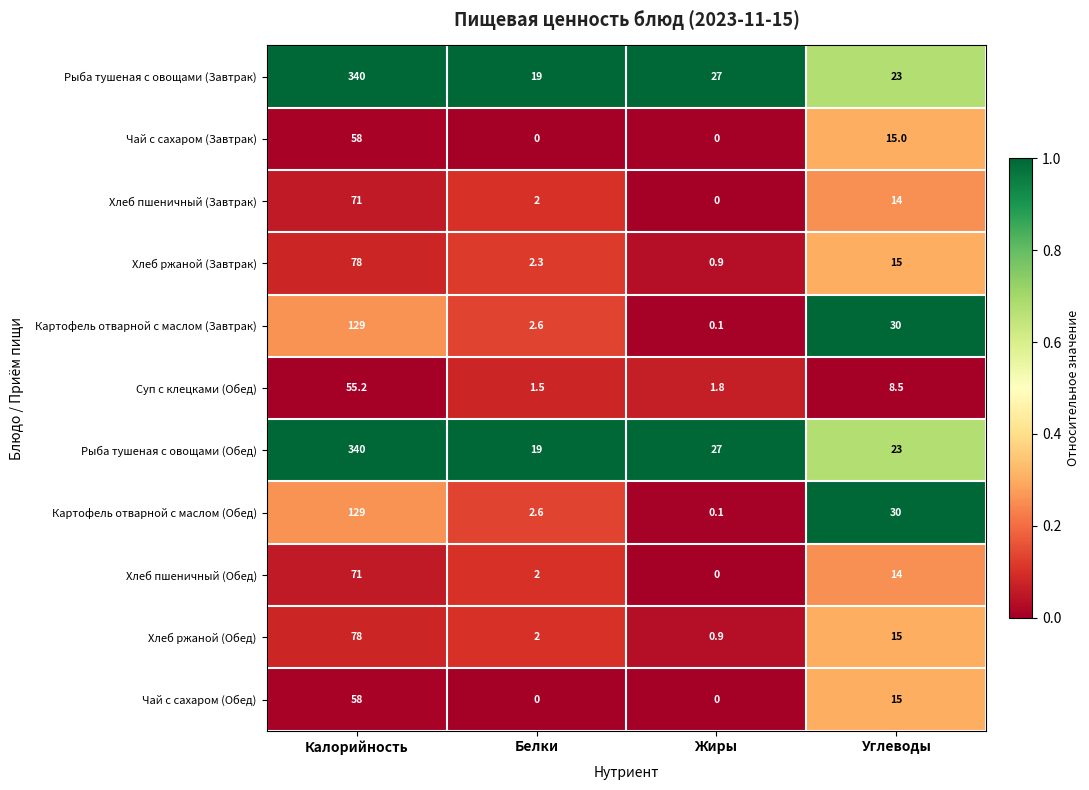

True or false: Суп с клецками (Обед) has a value of 55.2 at Калорийность.

True